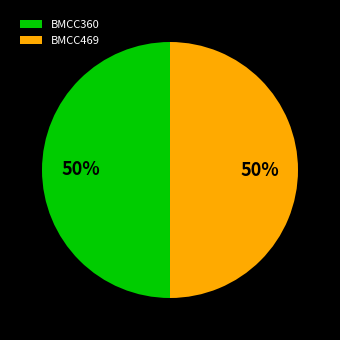

To the nearest percent, what portion does BMCC360 represent?

50%